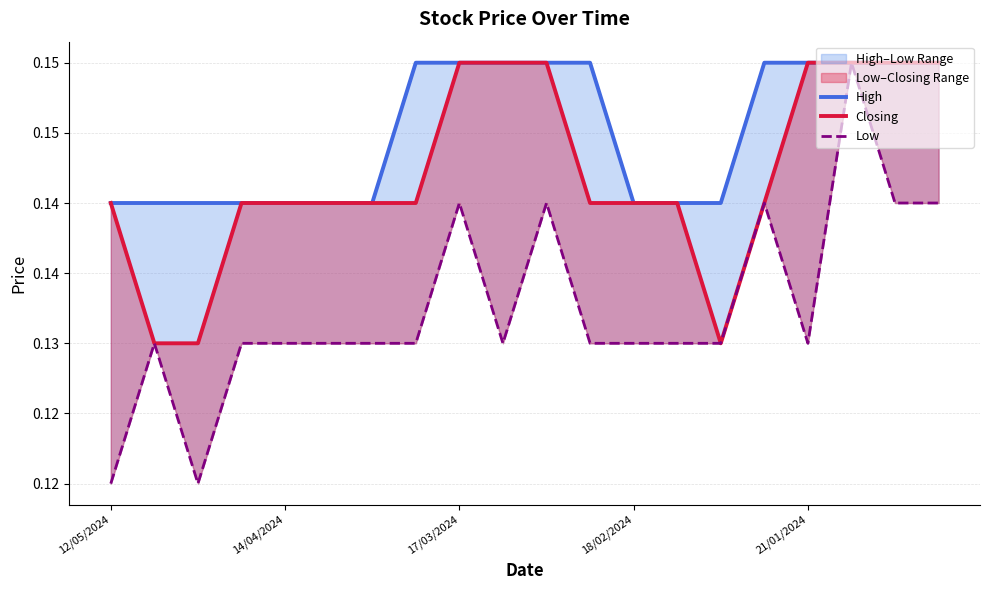

Which series has the largest total across all categories?

High